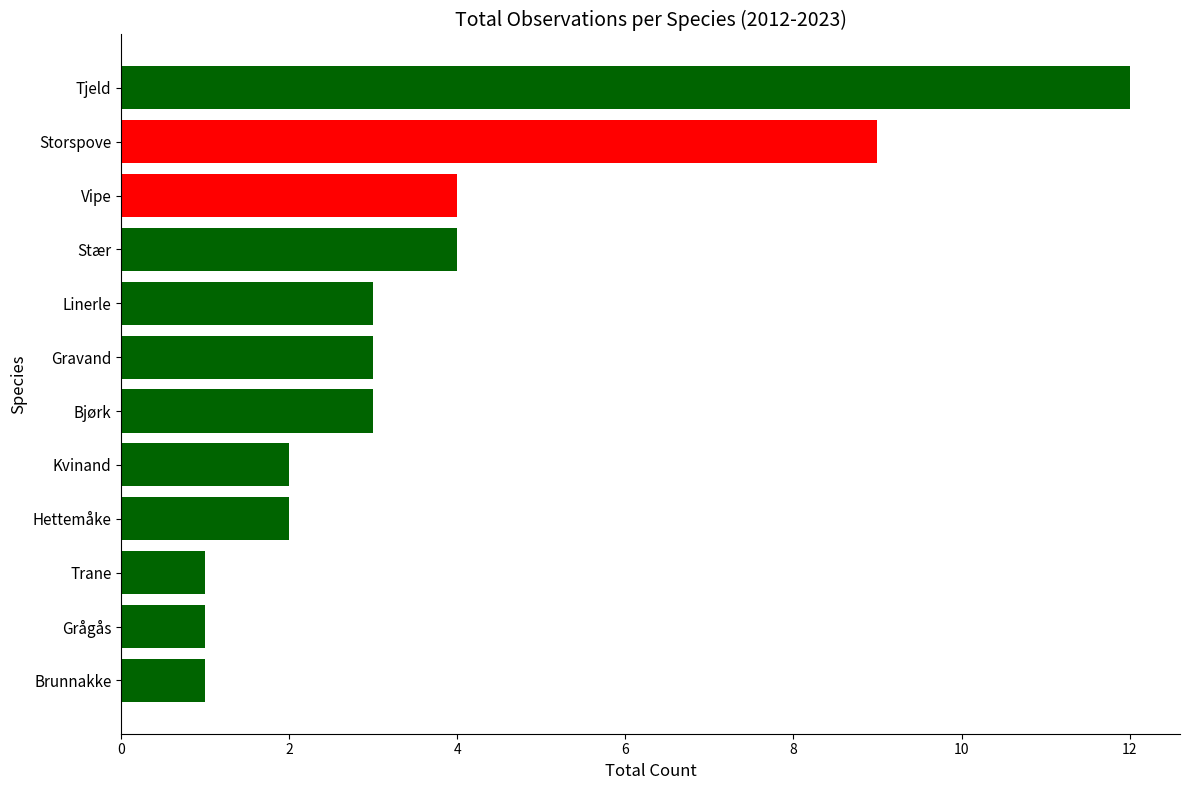

How many categories are shown in the chart?

12